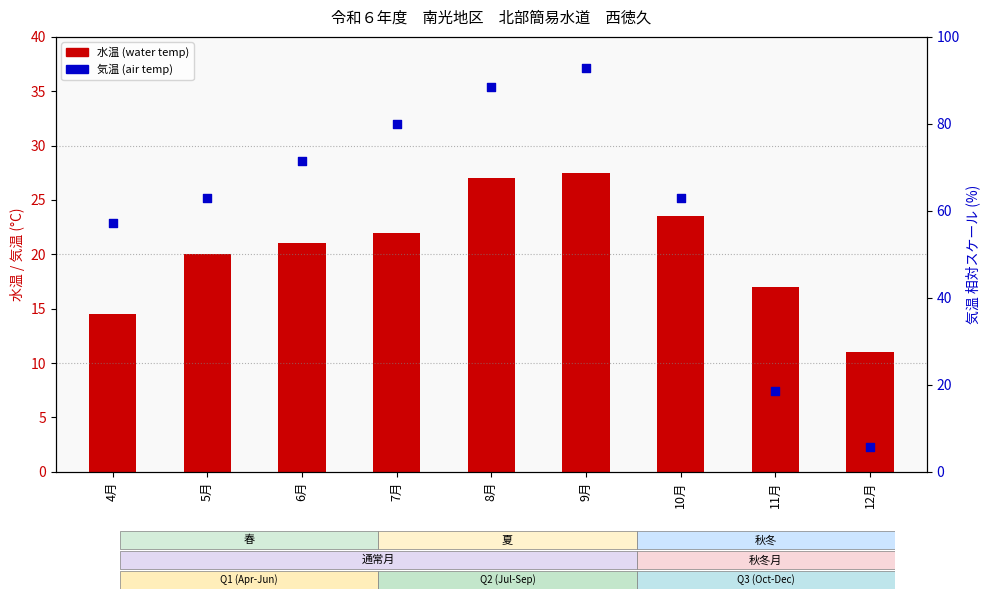

Is the value of 水温 (water temp) at 10月 greater than the value of 気温 (air temp) at 8月?

No